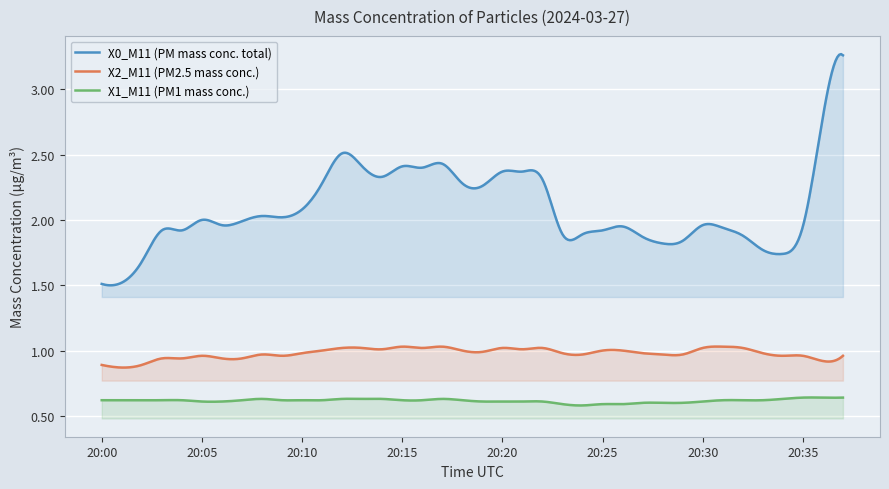

What is the sum of all X1_M11 (PM1 mass conc.) values?

246.4